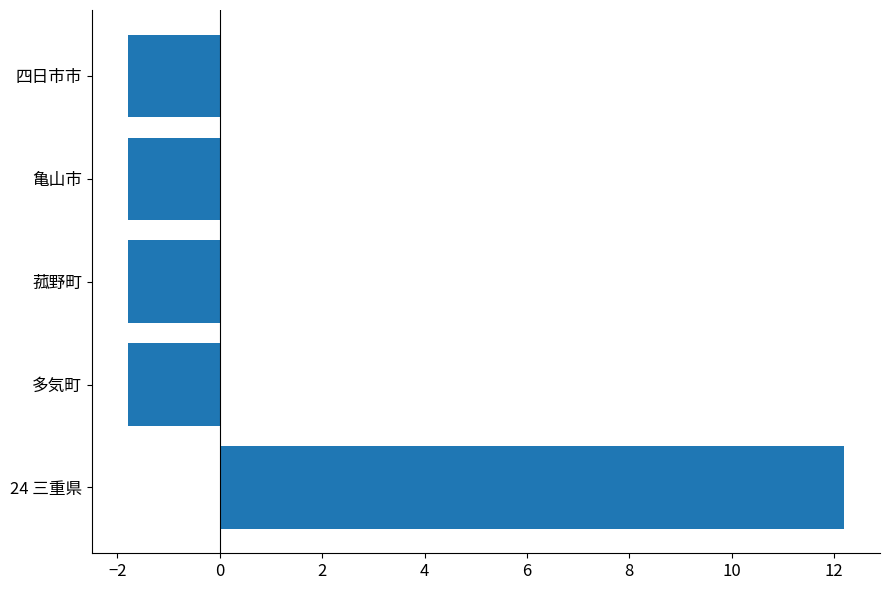

What is the approximate value at 亀山市?

-1.8